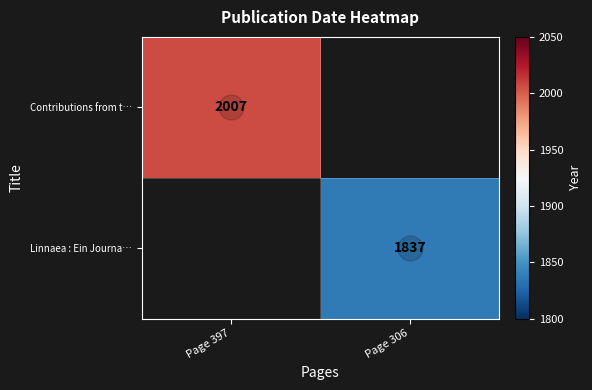

Is it true that Linnaea : Ein Journa… equals 1837 at Page 306?

True